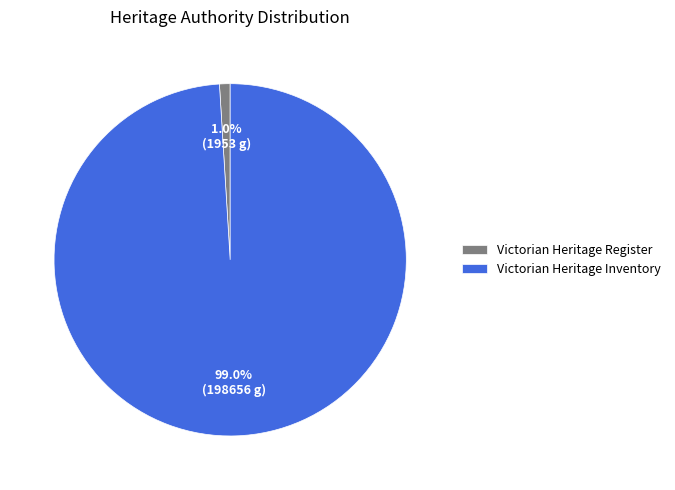

Which category has the smallest portion of the pie?

Victorian Heritage Register